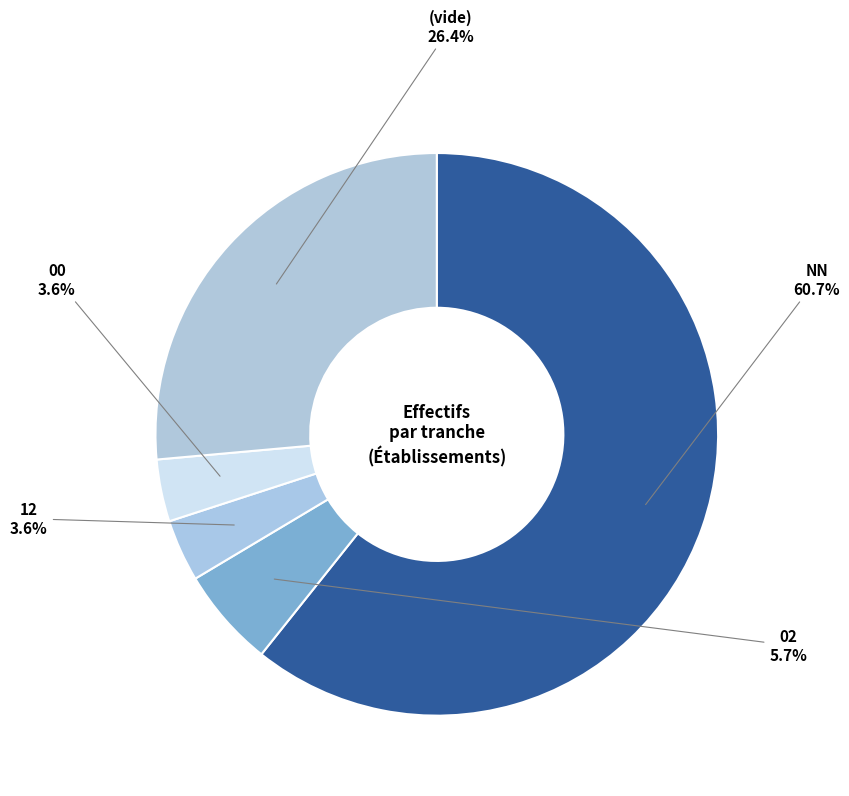

Which slice is the largest?

NN